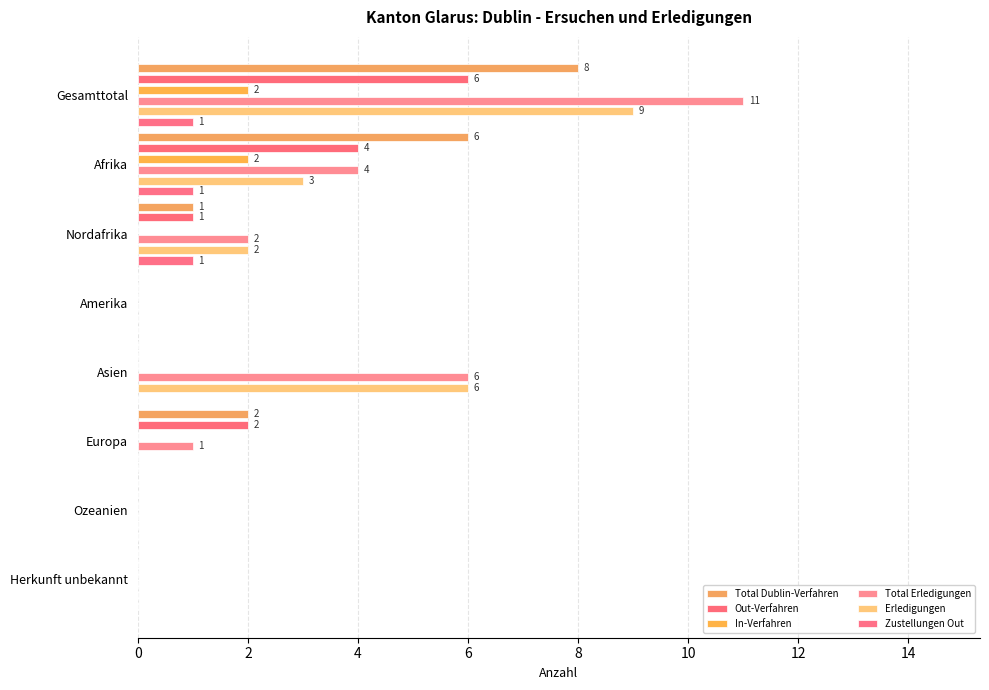

At how many categories does at least one series exceed 3?

3